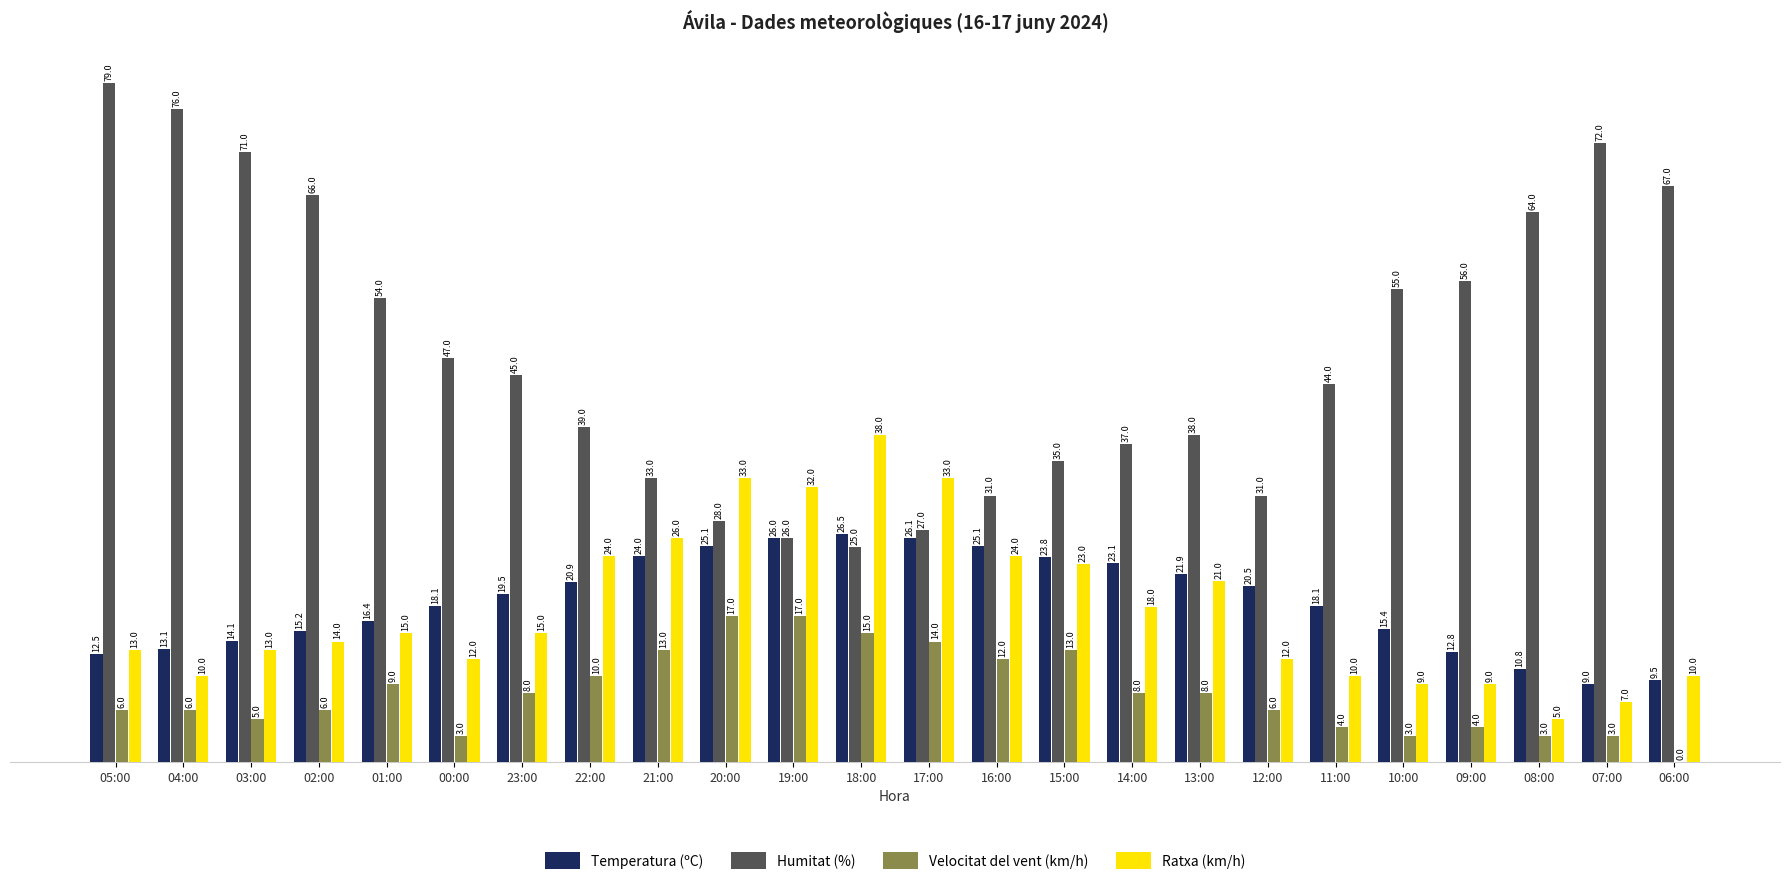

The value of Ratxa (km/h) at 05:00 is 13.0. True or false?

True